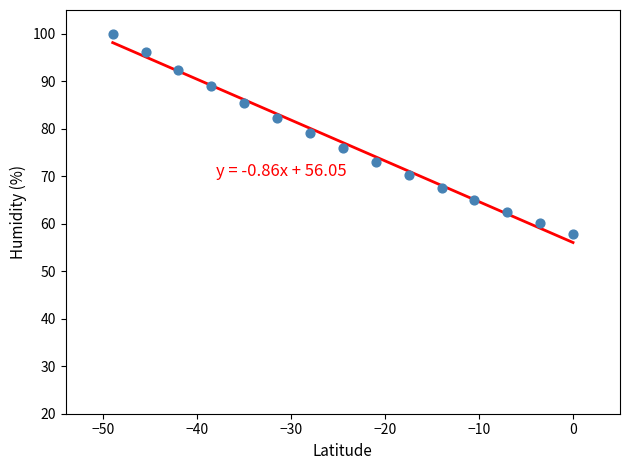

What is the range of Y values (max minus min)?

42.3